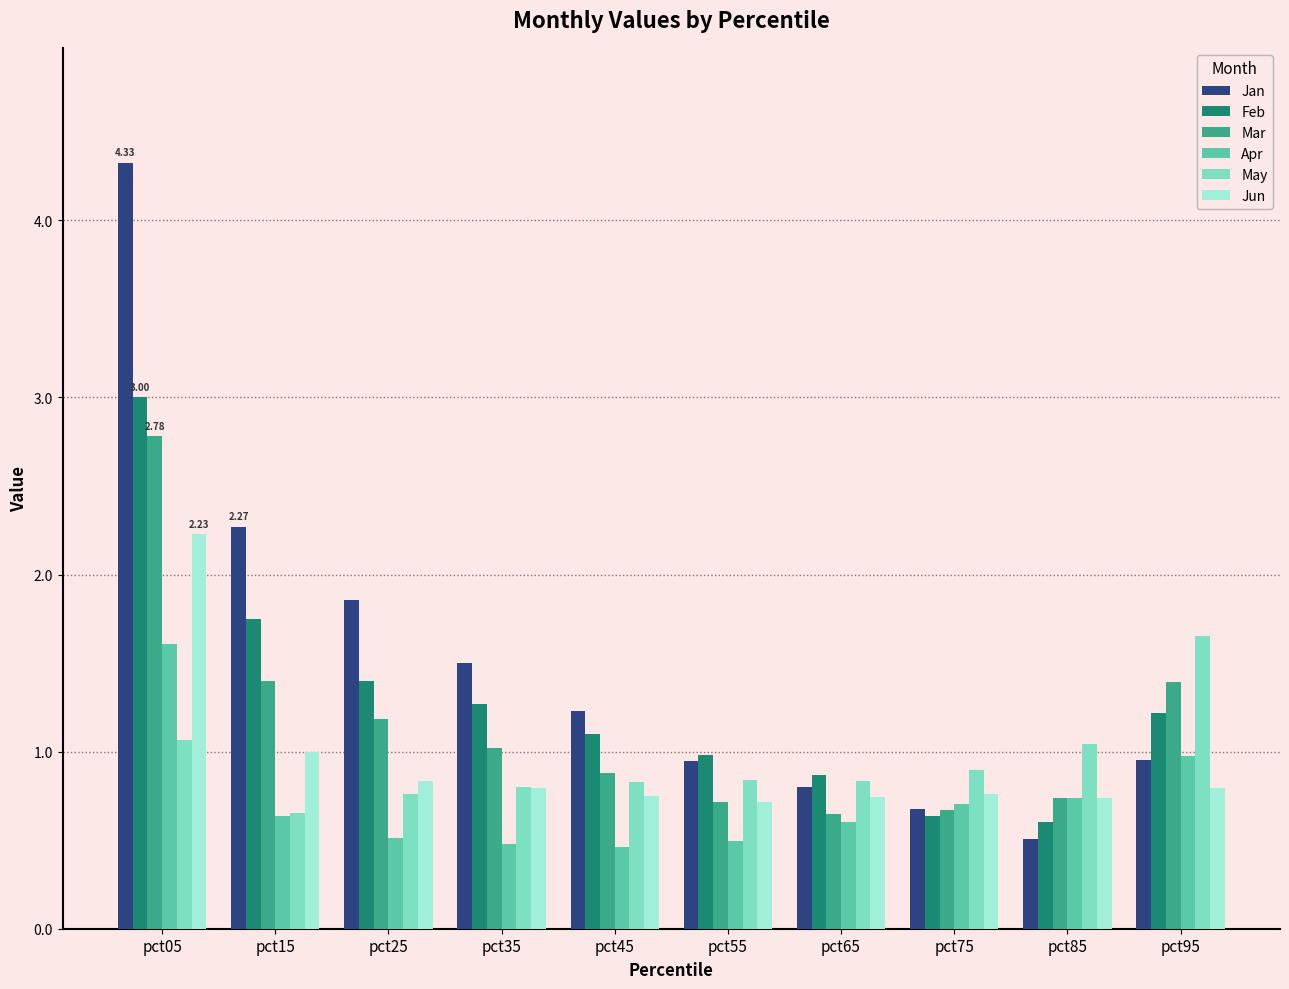

Does the chart contain any negative values?

No